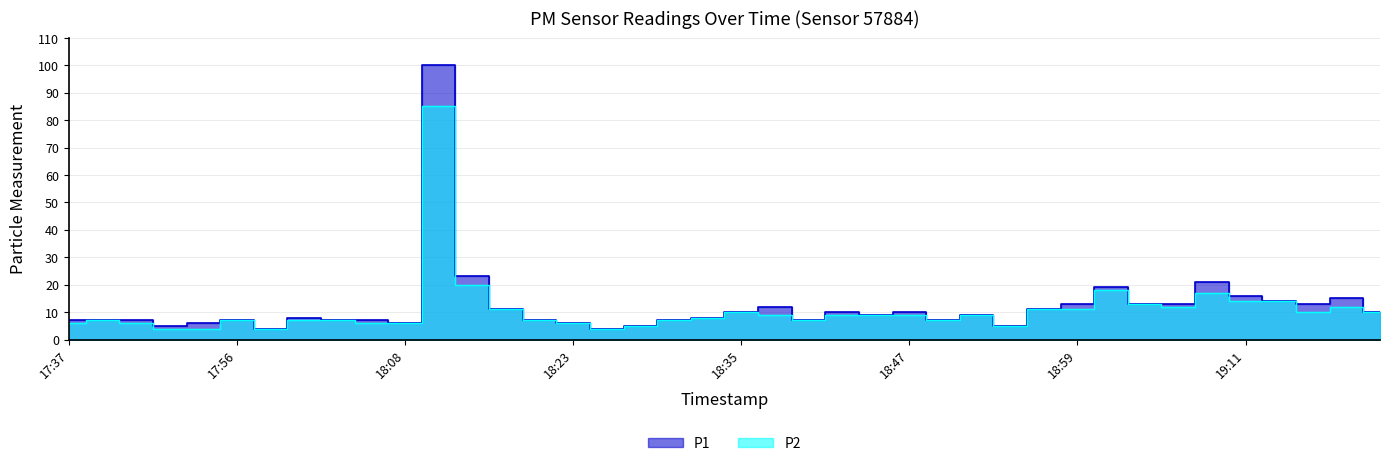

True or false: P2 and P1 cross at least once.

False